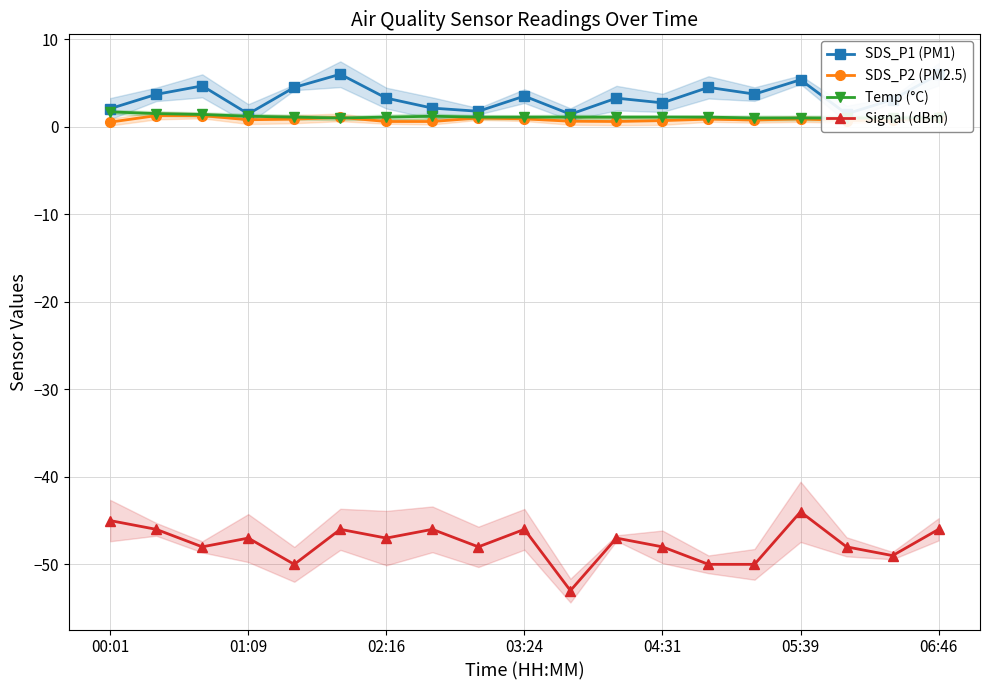

How many data points in SDS_P1 (PM1) are less than 3?

7